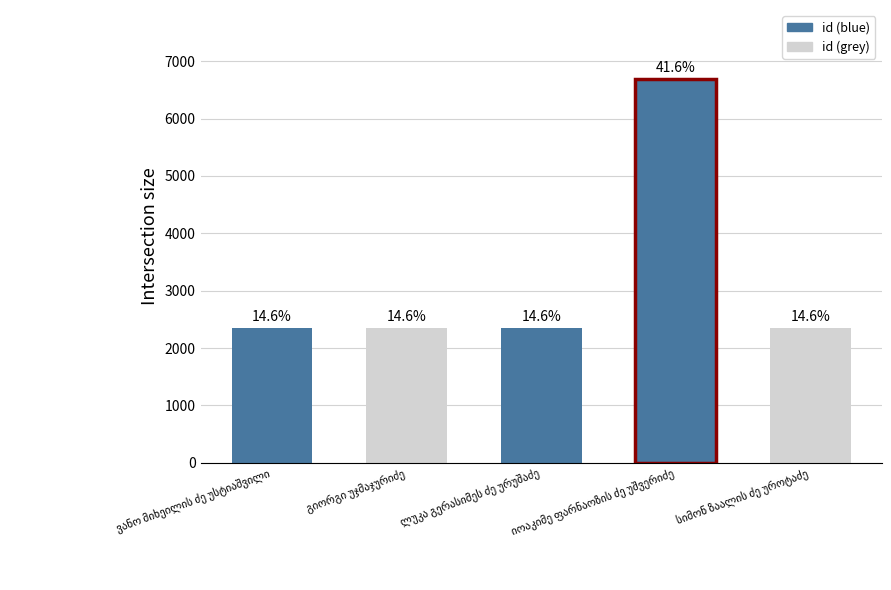

List the labels in order of value, largest first.

იოაკიმე ფარნაოზის ძე უშვერიძე, ლუკა გერასიმეს ძე ურუშაძე, გიორგი უჯმაჯურიძე, სიმონ ზაალის ძე უროტაძე, ვანო მიხეილის ძე უსტიაშვილი